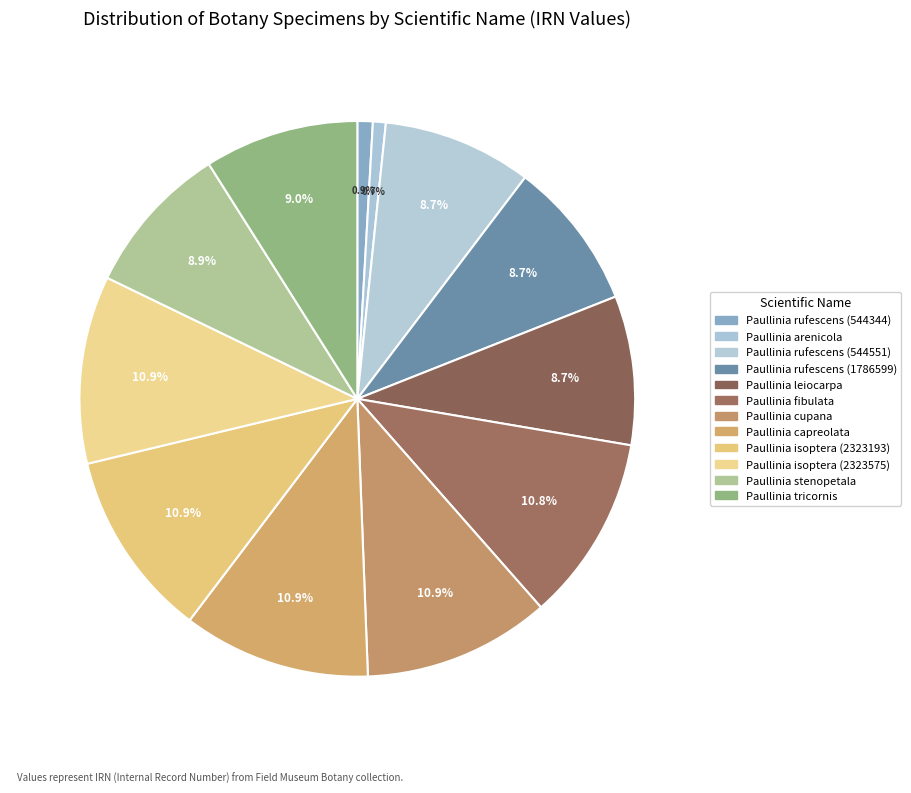

Count the number of slices in the pie.

12